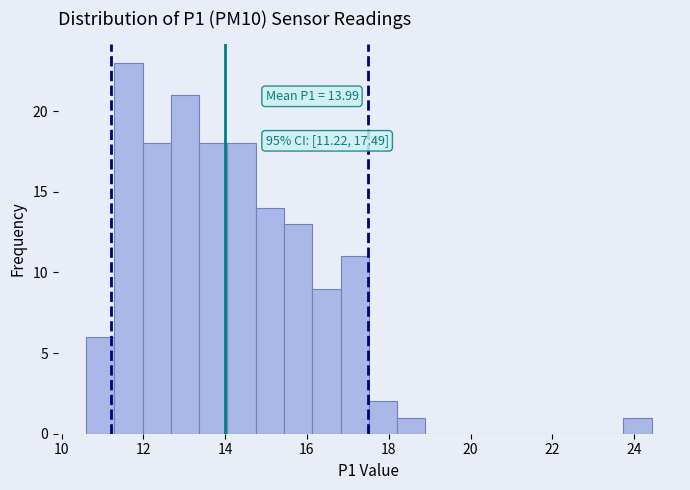

Around what value on the x-axis is the tallest bar? Give the approximate position of its centre, as read against the axis.

11.6